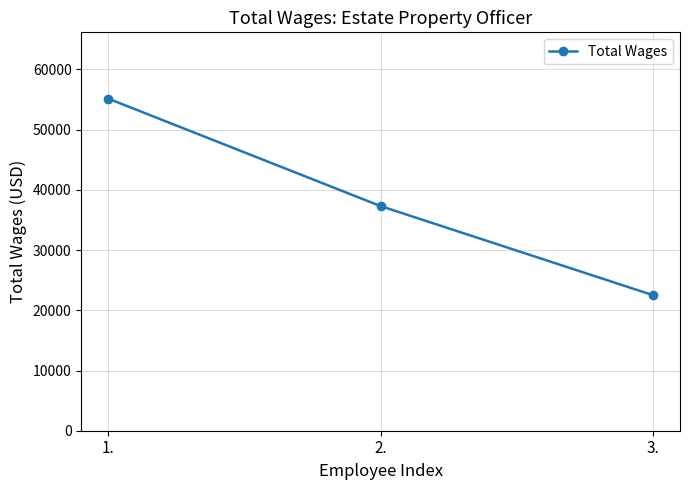

What is the difference between the values at 2. and 3.?

14783